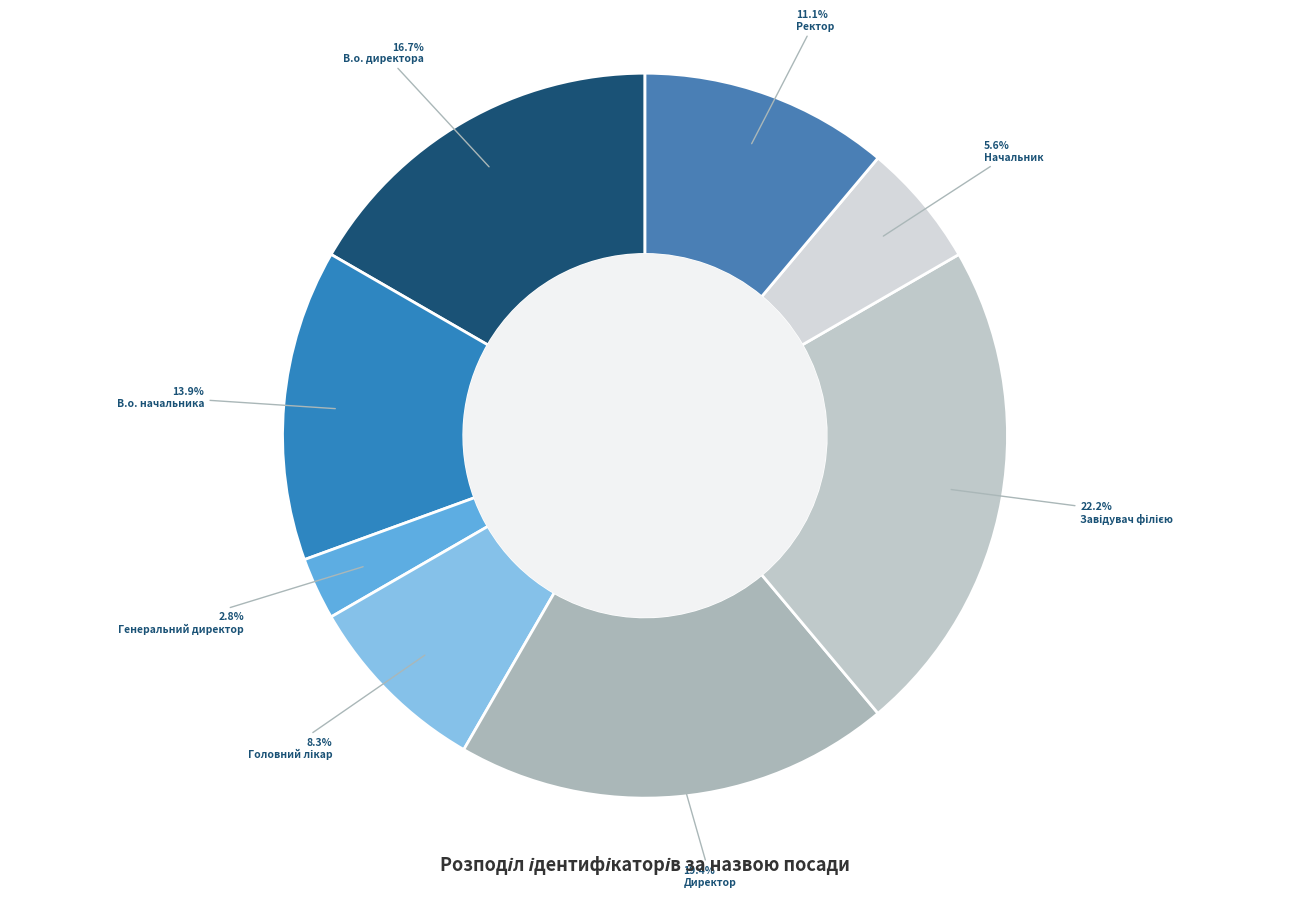

Rank the categories by value from lowest to highest.

Генеральний директор, Начальник, Головний лікар, Ректор, В.о. начальника, В.о. директора, Директор, Завідувач філією